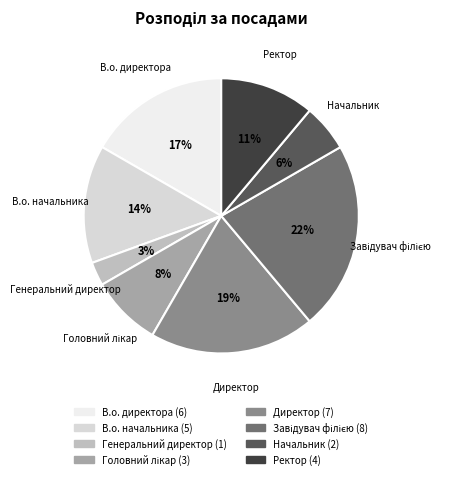

To the nearest percent, what is the difference between the largest and smallest slice percentages?

19%